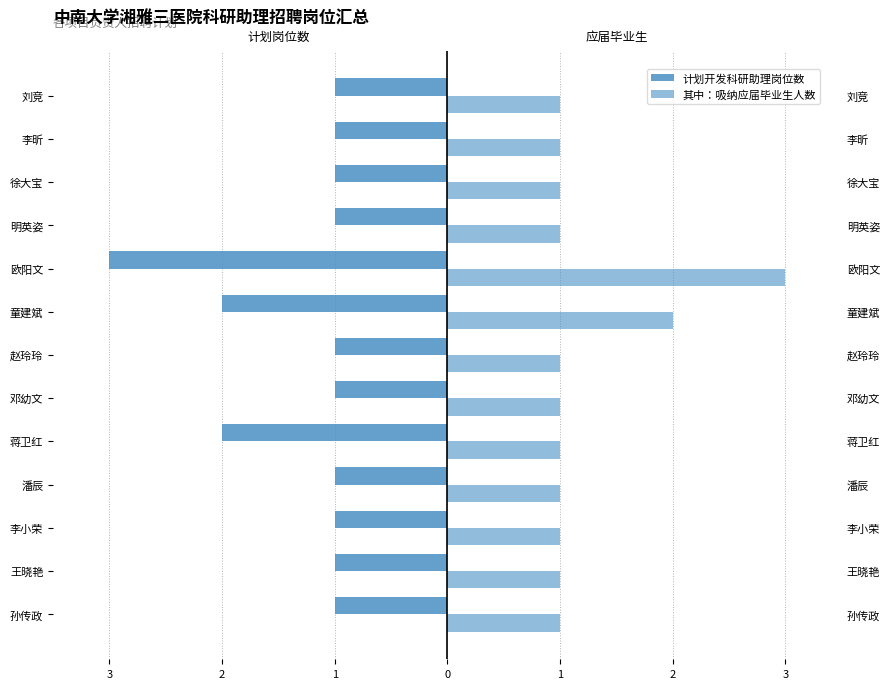

What is the average value of the 计划开发科研助理岗位数 series?

-1